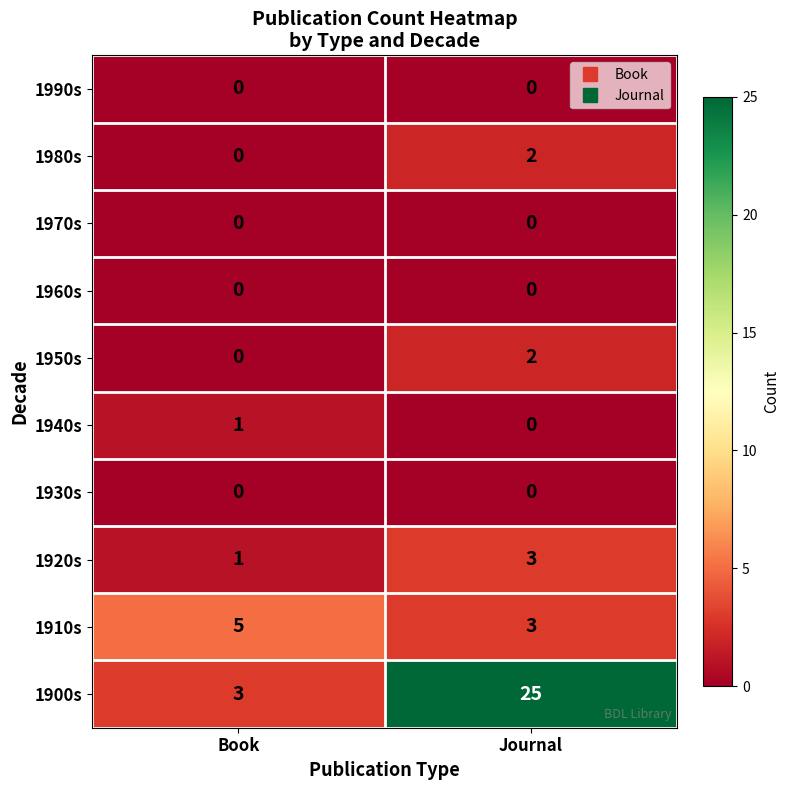

True or false: 1930s has a value of 0 at Book.

True